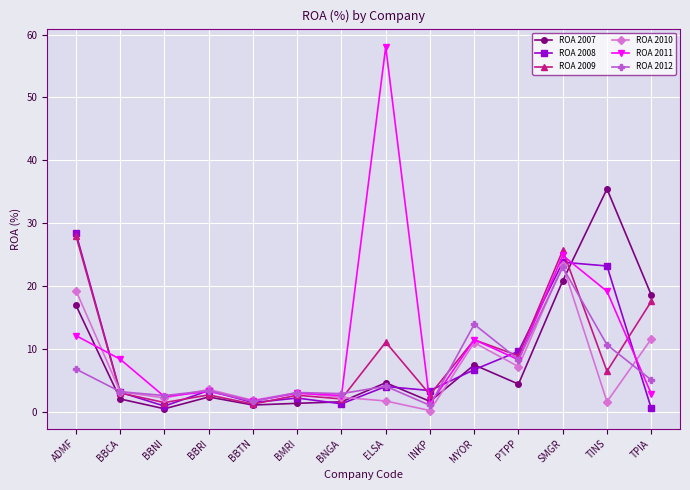

Is the value of ROA 2009 at BBRI greater than the value of ROA 2010 at MYOR?

No